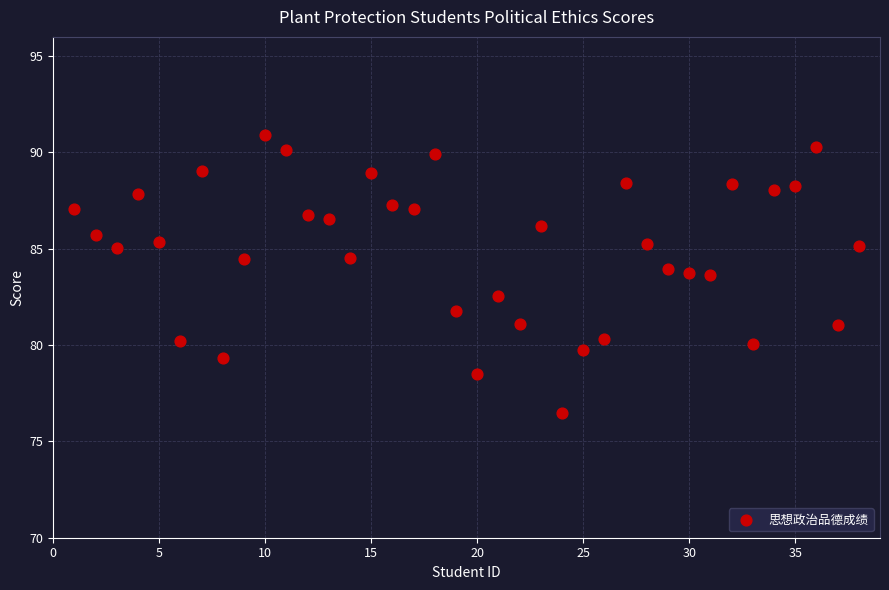

What is the range of Y values (max minus min)?

14.4